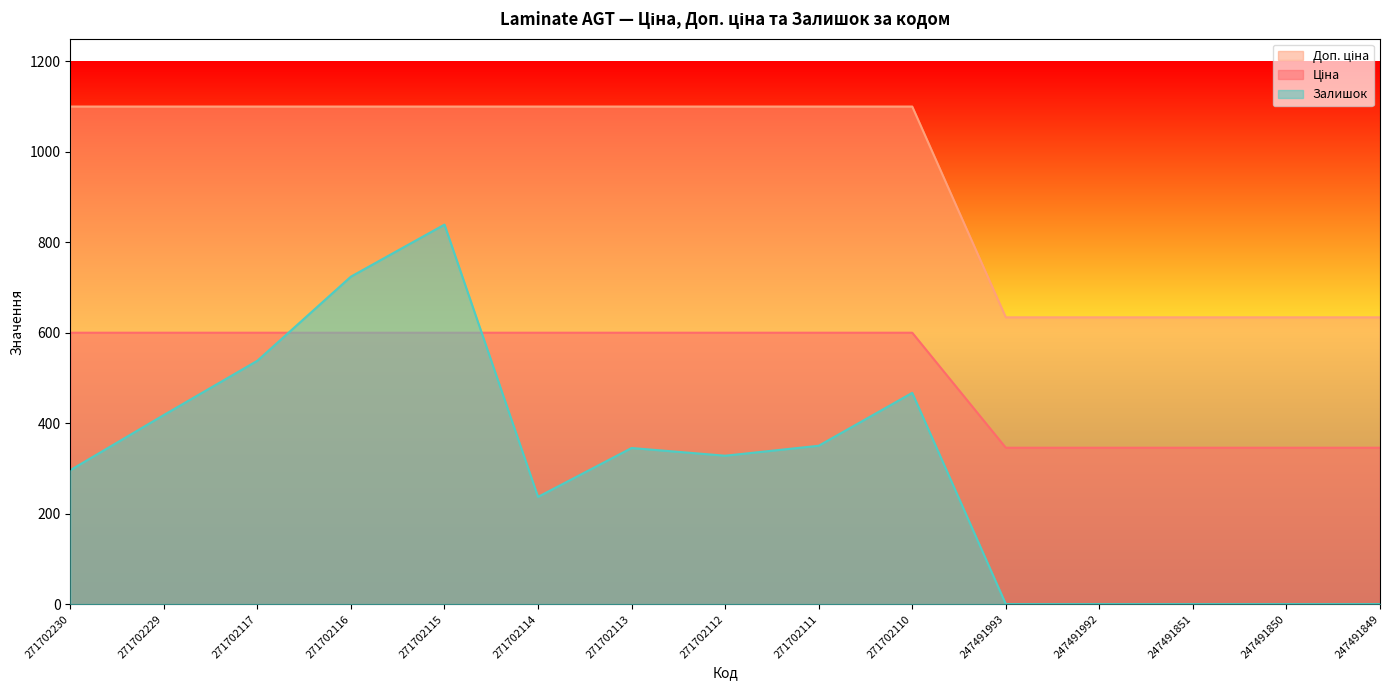

Reading left to right, what are all the values shown in this chart?

Ціна: 271702230=1100.0	271702229=1100.0	271702117=1100.0	271702116=1100.0	271702115=1100.0	271702114=1100.0	271702113=1100.0	271702112=1100.0	271702111=1100.0	271702110=1100.0	247491993=634.0	247491992=634.0	247491851=634.0	247491850=634.0	247491849=634.0
Доп. ціна: 271702230=599.9	271702229=599.9	271702117=599.9	271702116=599.9	271702115=599.9	271702114=599.9	271702113=599.9	271702112=599.9	271702111=599.9	271702110=599.9	247491993=345.6	247491992=345.6	247491851=345.6	247491850=345.6	247491849=345.6
Залишок: 271702230=296.0	271702229=418.0	271702117=538.0	271702116=724.0	271702115=839.0	271702114=237.0	271702113=345.0	271702112=328.0	271702111=350.0	271702110=467.0	247491993=0.0	247491992=0.0	247491851=0.0	247491850=0.0	247491849=0.0